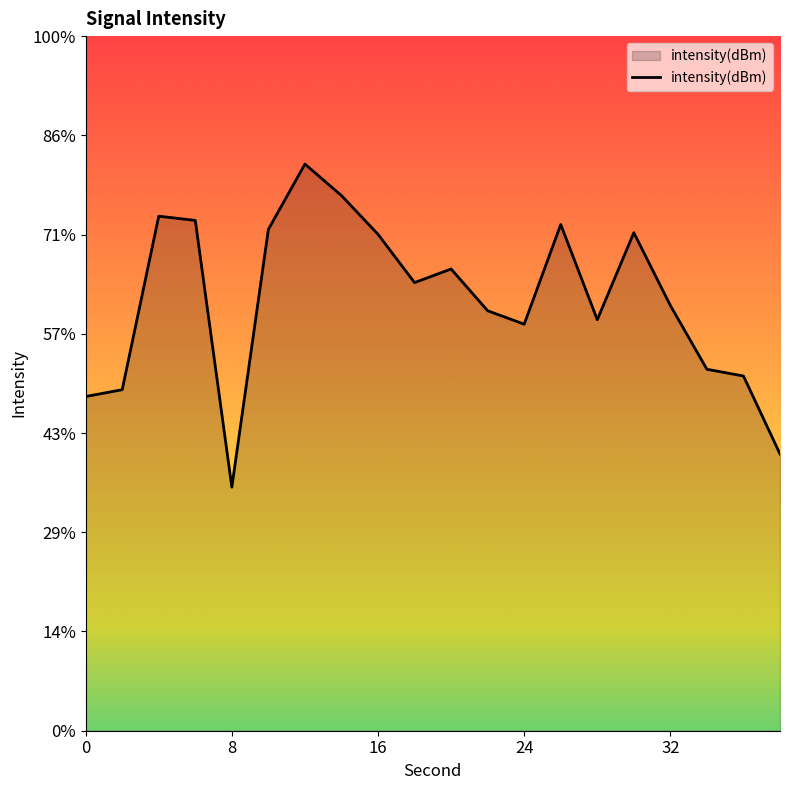

Does the chart have visible grid lines?

No